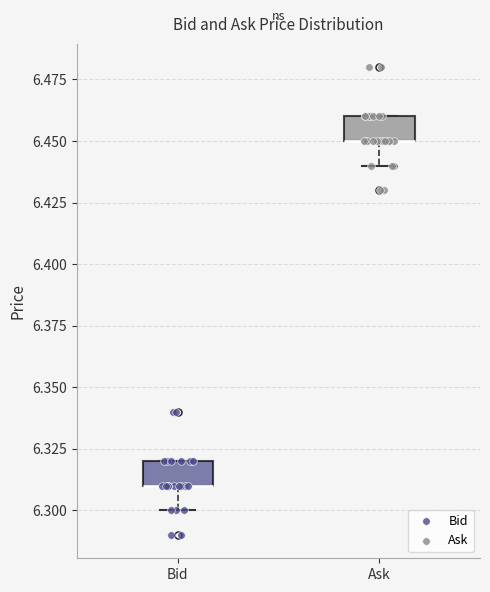

Reading left to right, transcribe this box plot: for each box, give where its median line is, the range the box spans, and where its two whiskers end, as read against the y-axis. The values are not printed on the chart, so give them approximately, as read against the axis.

Bid: median 6.31 (drawn on the box's lower edge), box 6.31 to 6.32, whiskers 6.30 to 6.32
Ask: median 6.45 (drawn on the box's lower edge), box 6.45 to 6.46, whiskers 6.44 to 6.46